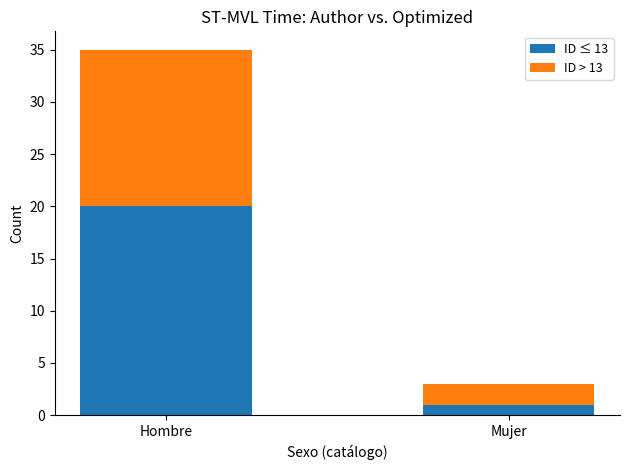

What is the difference between the ID ≤ 13 values at Mujer and Hombre?

19